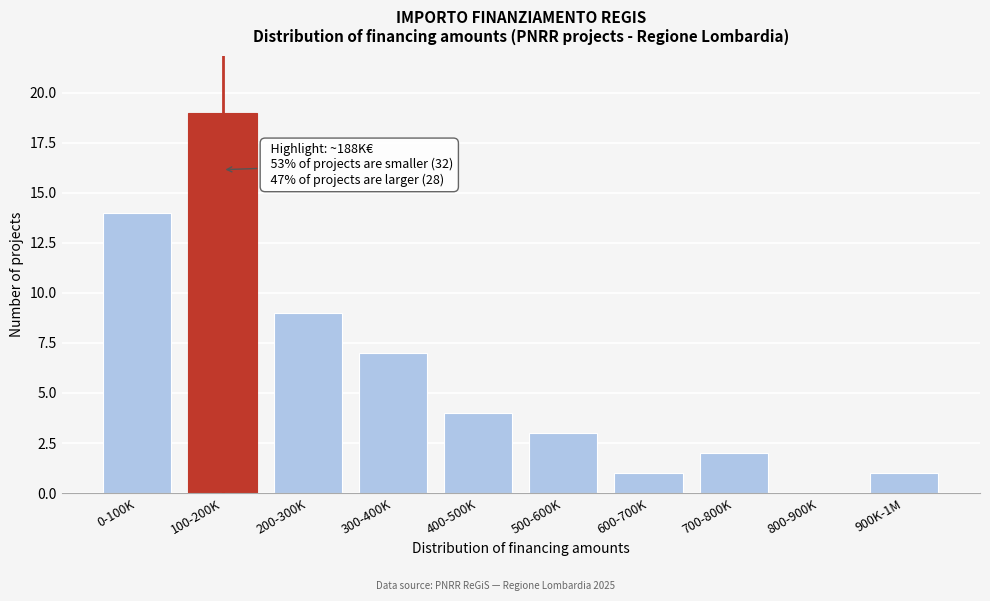

Reading right to left, transcribe all the data shown in this chart.

900K-1M=1	800-900K=0	700-800K=2	600-700K=1	500-600K=3	400-500K=4	300-400K=7	200-300K=9	100-200K=19	0-100K=14